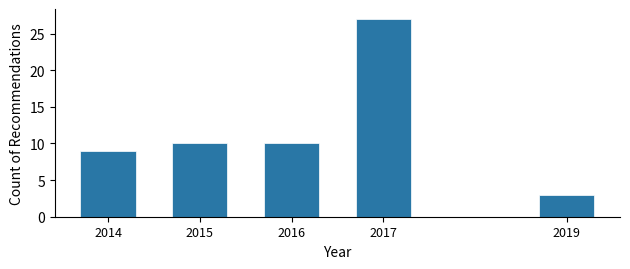

Reading right to left, list all the values displayed in this chart.

3	27	10	10	9